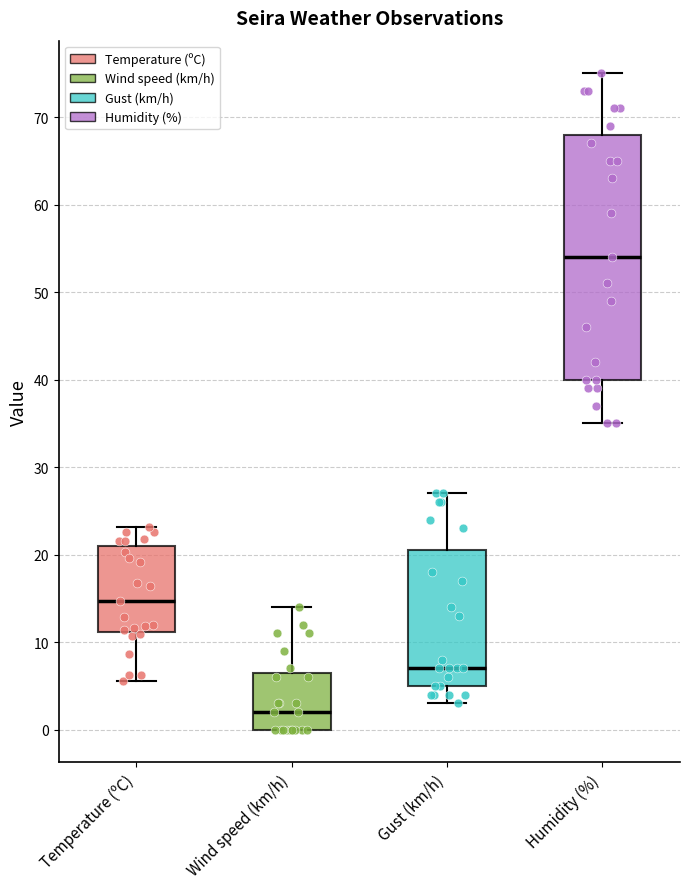

Reading left to right, transcribe this box plot: for each box, give where its median line is, the range the box spans, and where its two whiskers end, as read against the y-axis. The values are not printed on the chart, so give them approximately, as read against the axis.

Temperature (ºC): median 15, box 11 to 21, whiskers 6 to 23
Wind speed (km/h): median 2, box 0 to 7, whiskers 0 to 14
Gust (km/h): median 7, box 5 to 21, whiskers 3 to 27
Humidity (%): median 54, box 40 to 68, whiskers 35 to 75